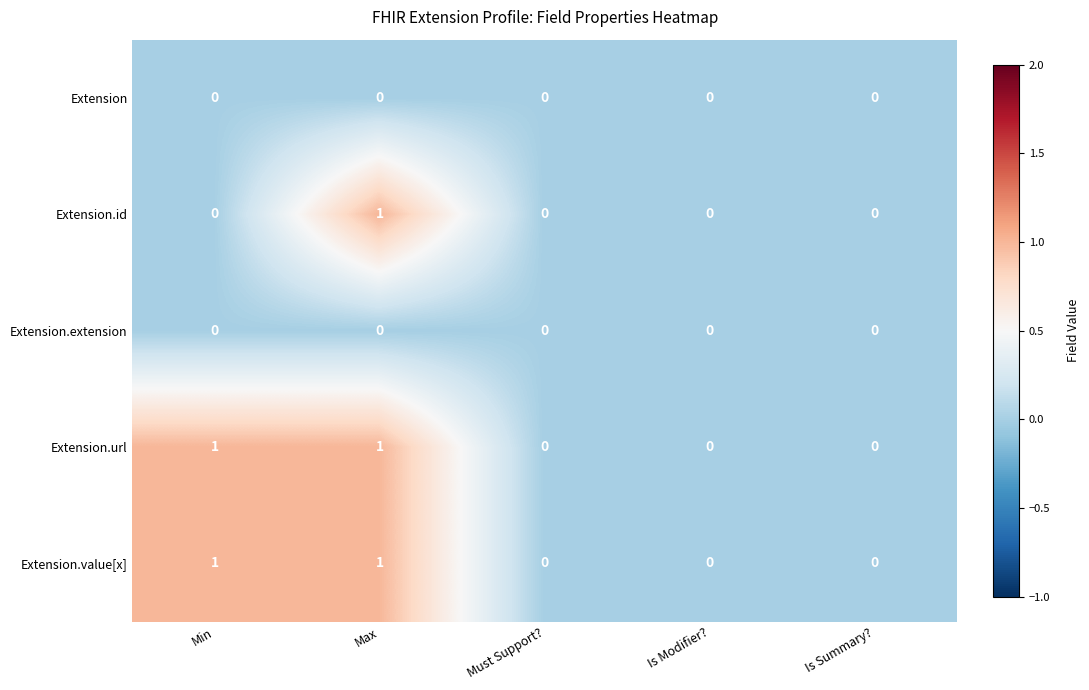

Count the Extension.id values in the range 0 to 1.

5